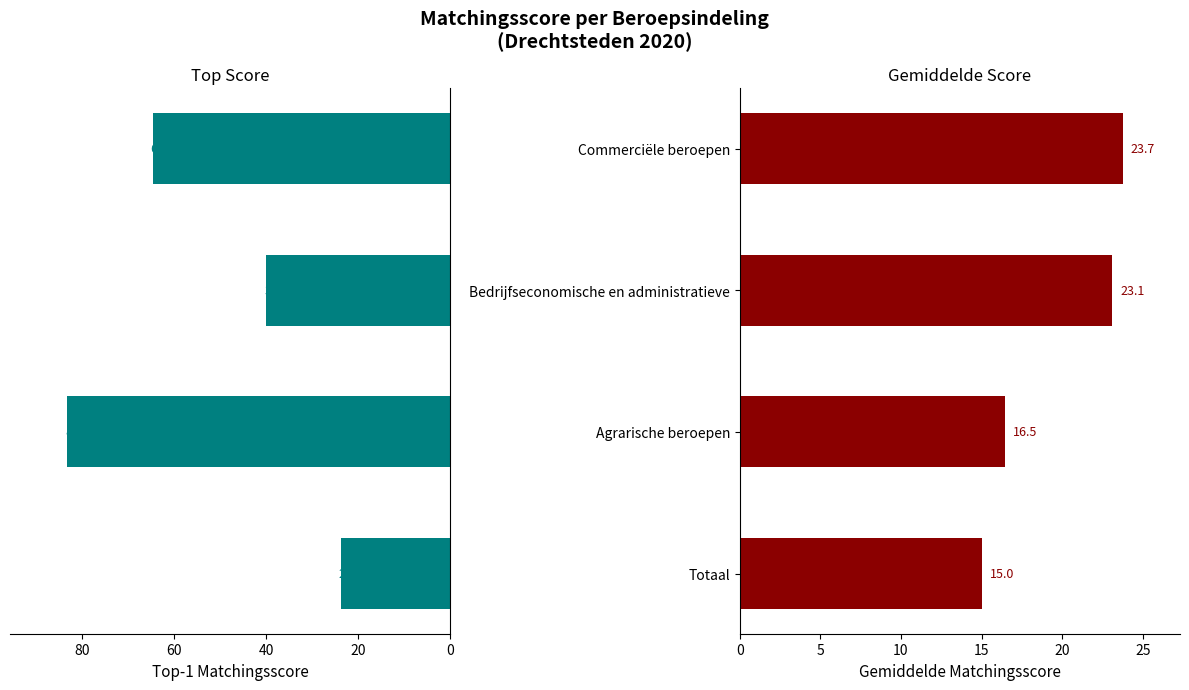

Is it true that Gemiddelde Matchingsscore equals 34.8 at Bedrijfseconomische en administratieve?

False